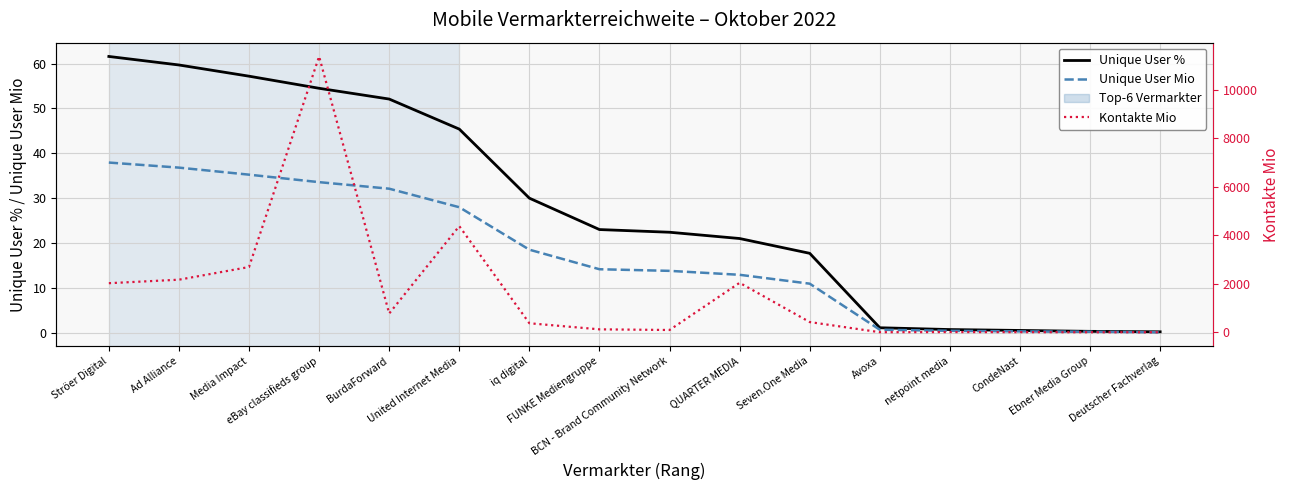

True or false: Kontakte Mio has more than 1 interior local peaks.

True